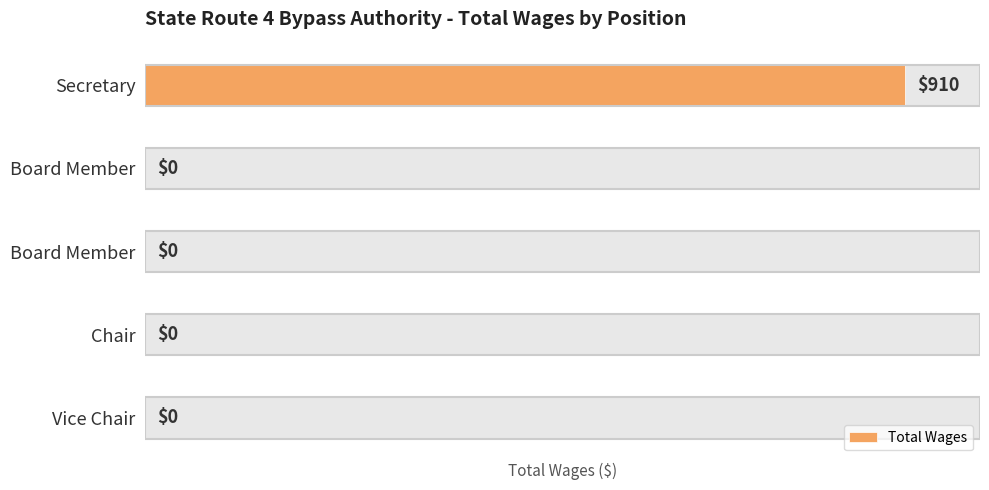

How many categories are shown in the chart?

5